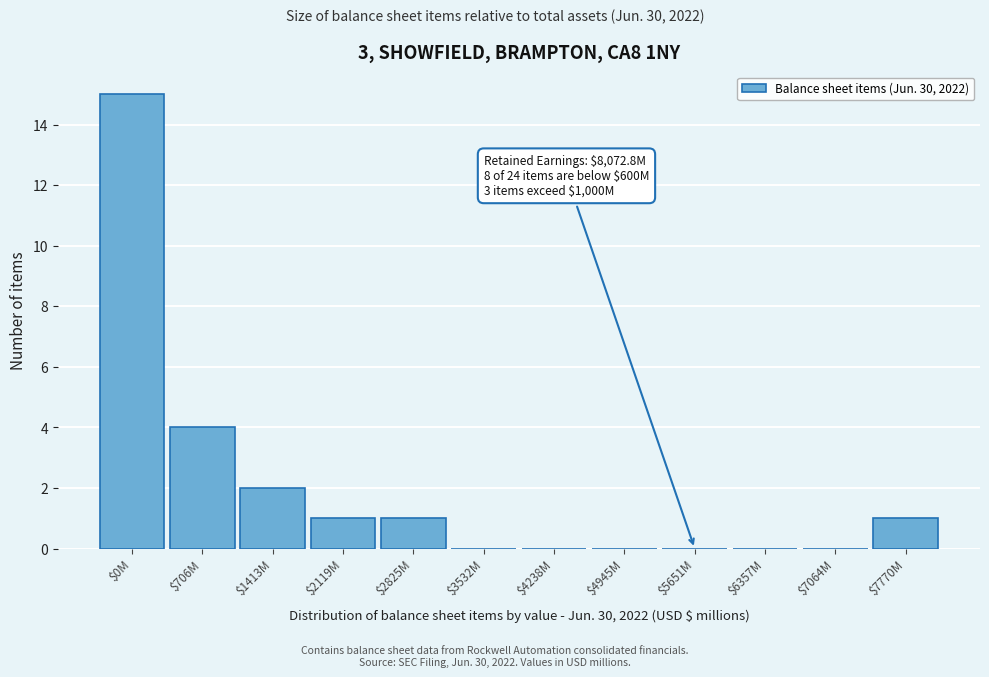

What is the maximum value shown in the chart?

15